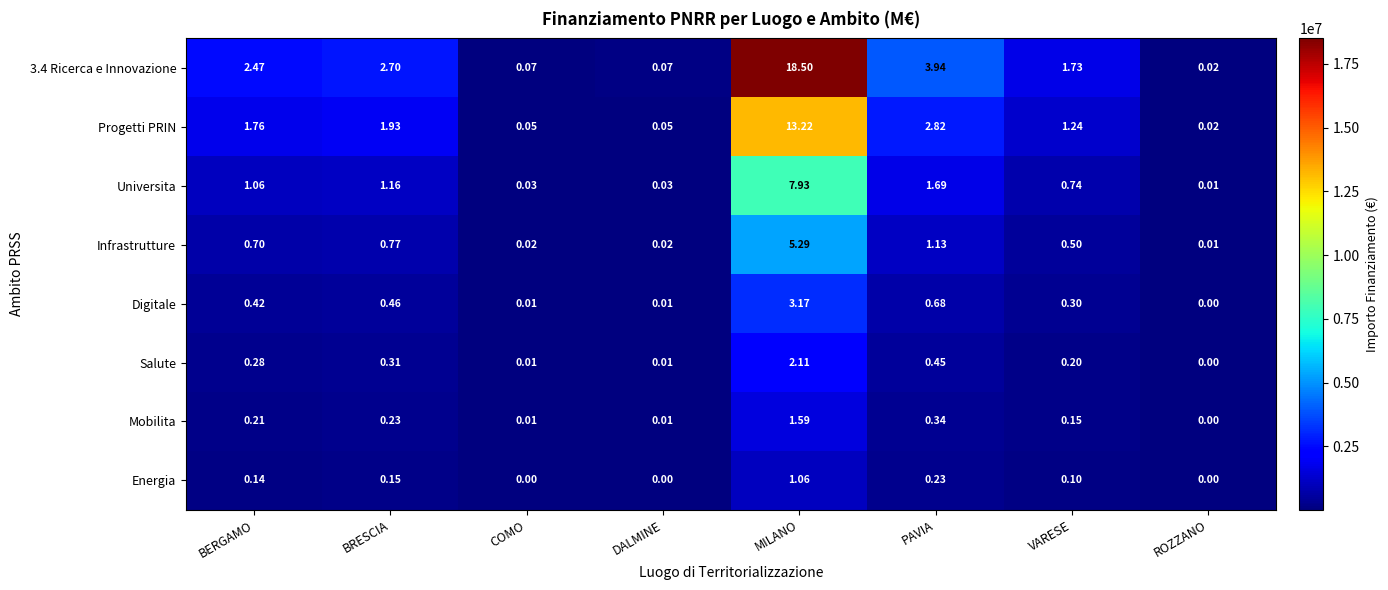

Which category has the highest value across all series?

MILANO